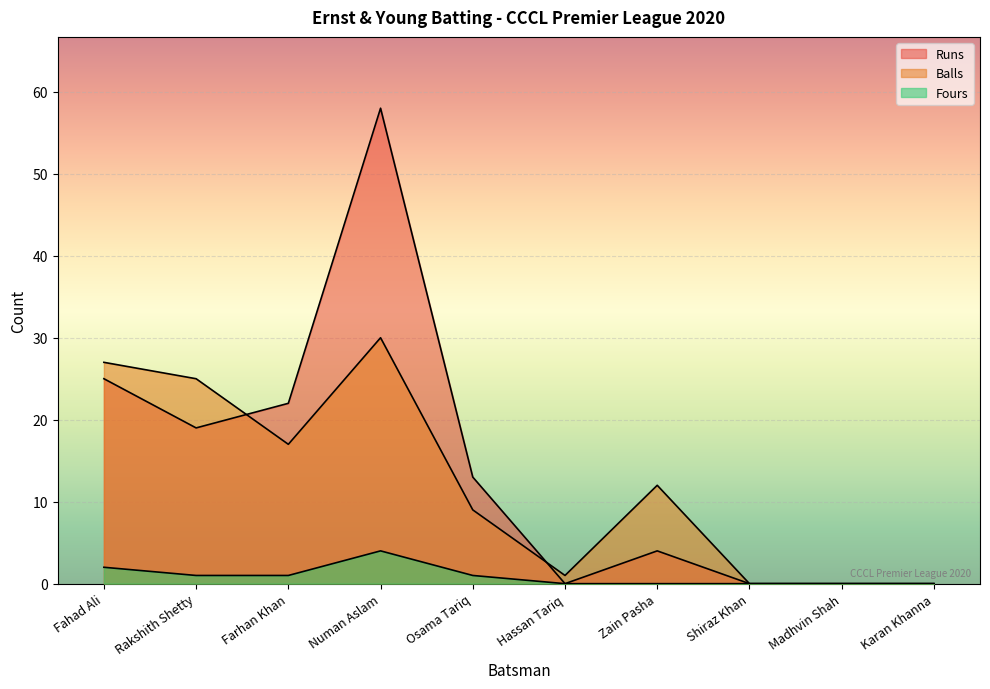

How many lines are shown in the chart?

3